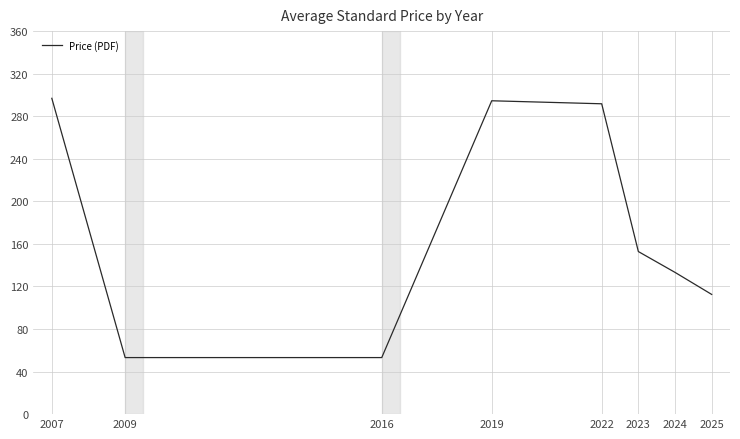

How many categories are shown in the chart?

8